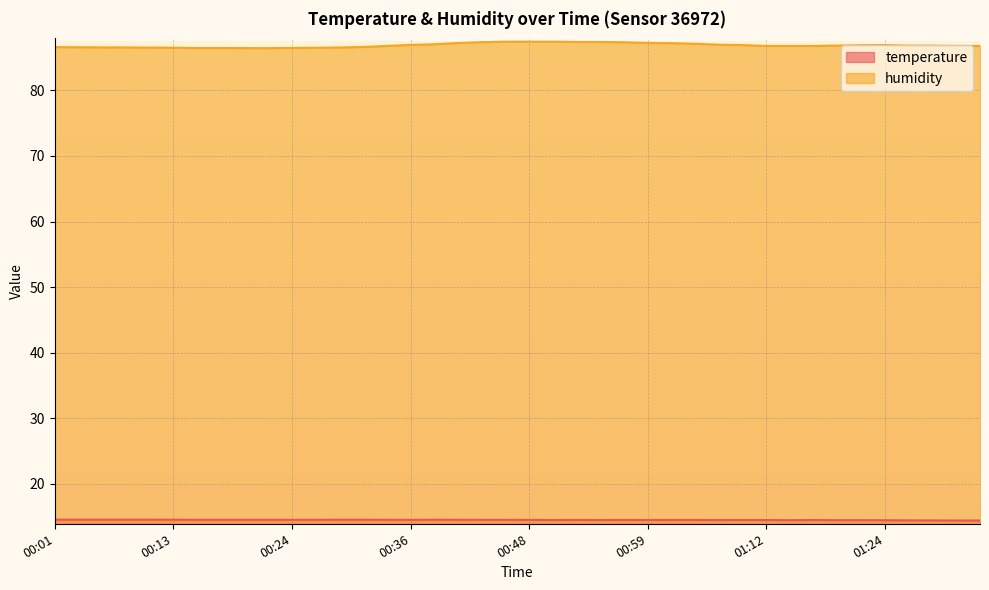

What position from the right is 00:33?

26